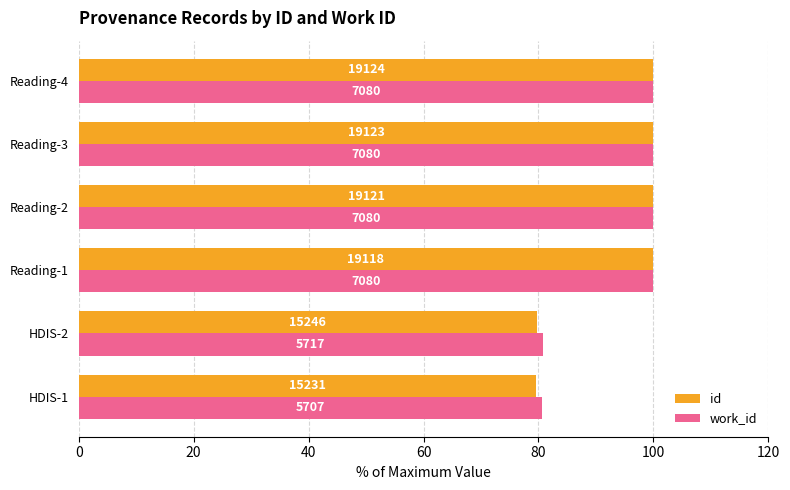

What are all the series names shown in the legend?

id, work_id